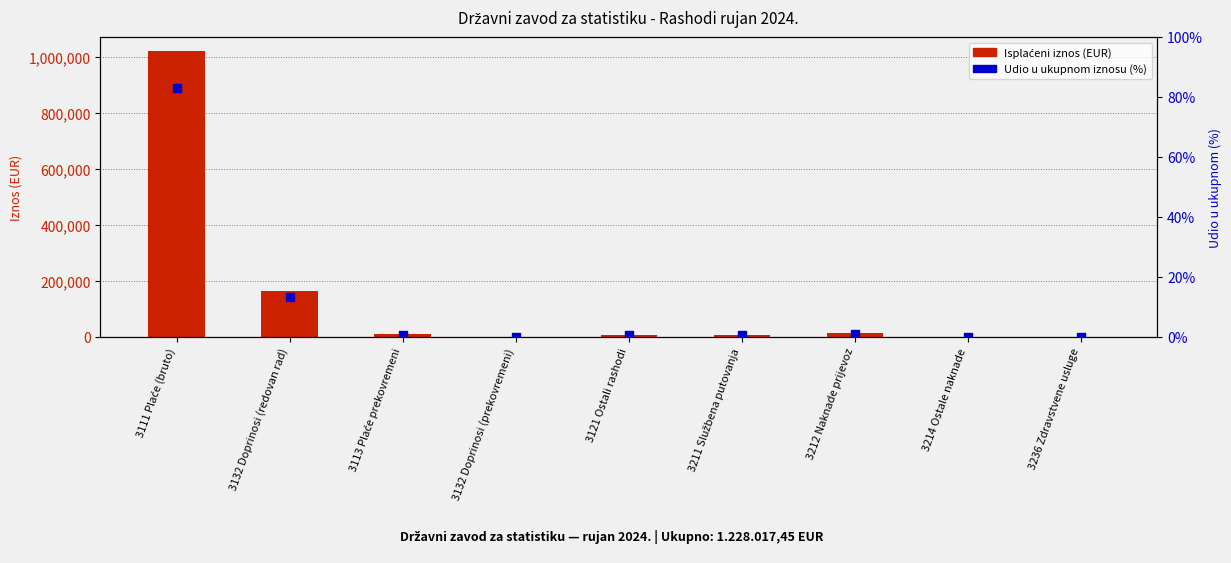

Which series reaches the minimum Y coordinate?

Udio u ukupnom iznosu (%)